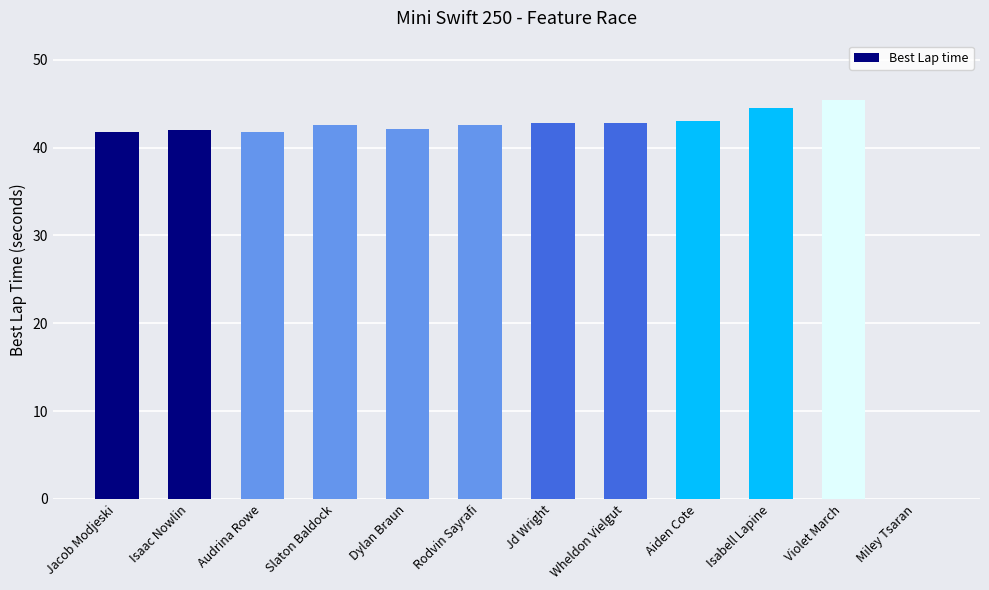

Are the bars horizontal?

No